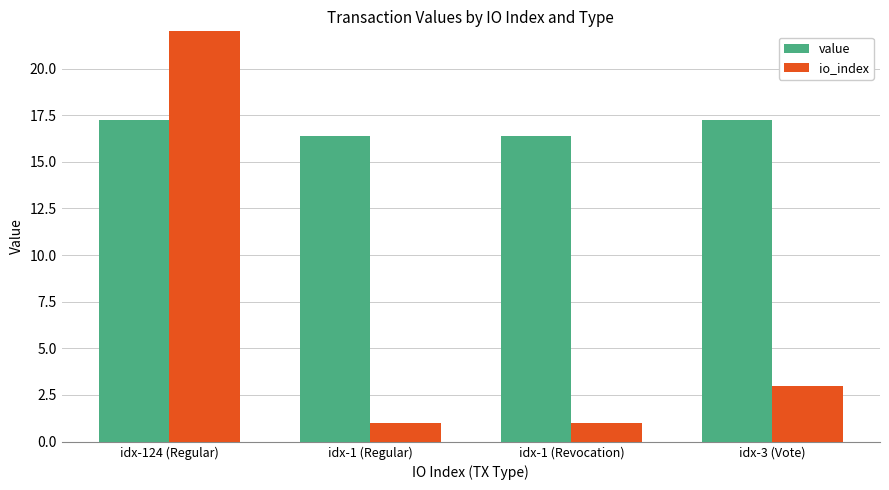

Does the chart contain any negative values?

No